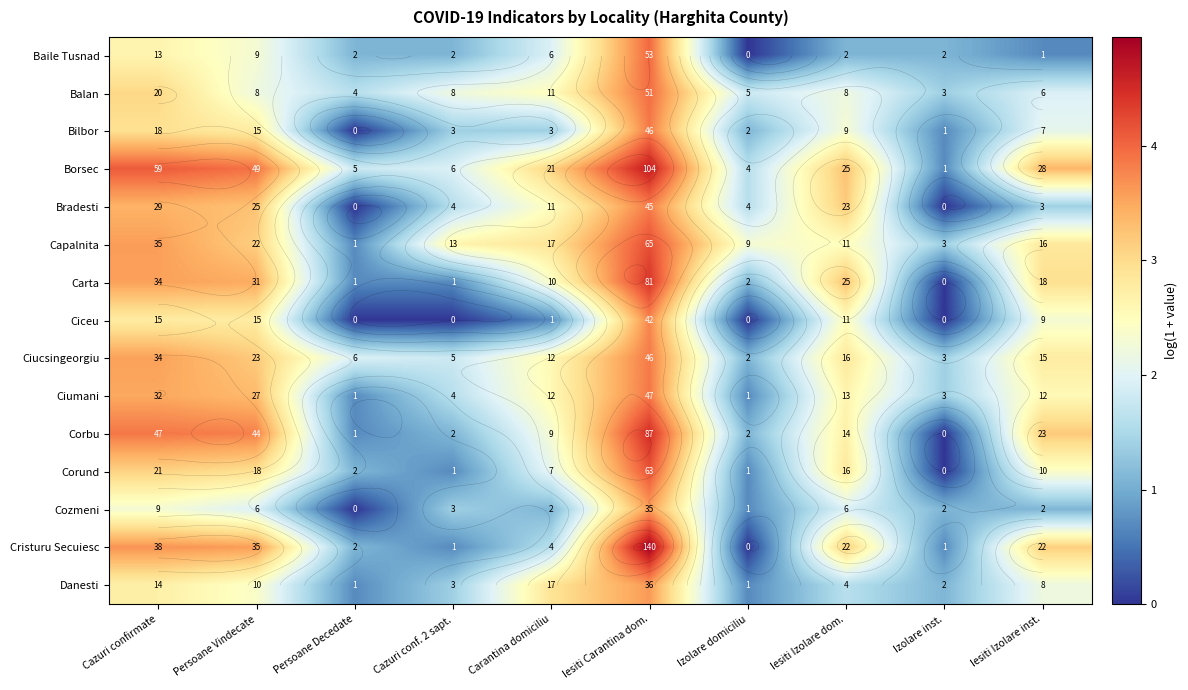

What is the greatest value displayed?

4.9